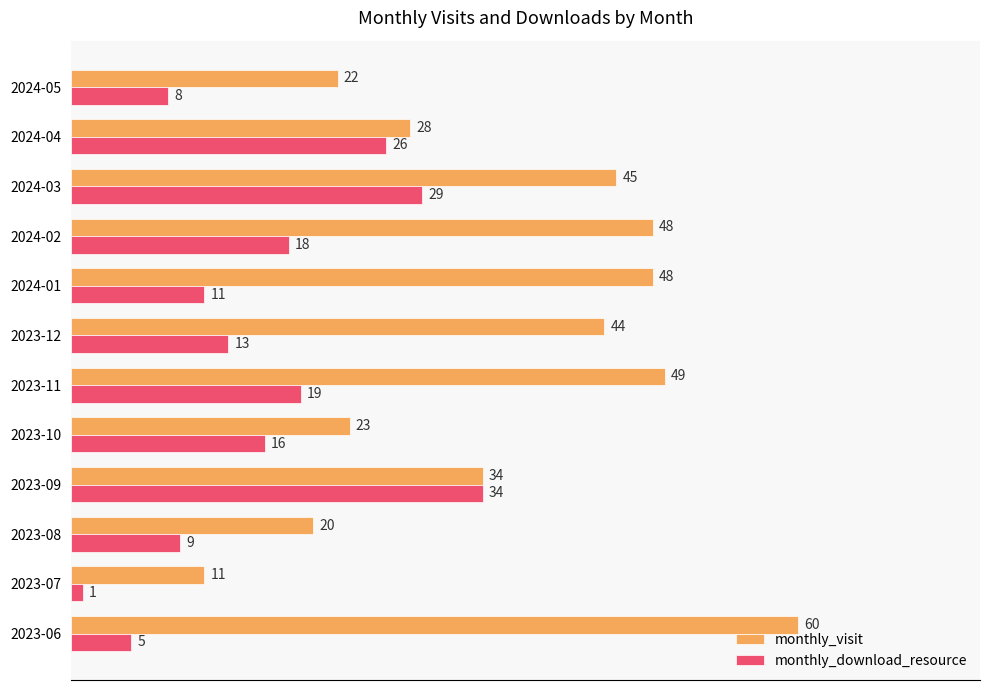

What is the spread (max minus min) of values at 2024-05?

14